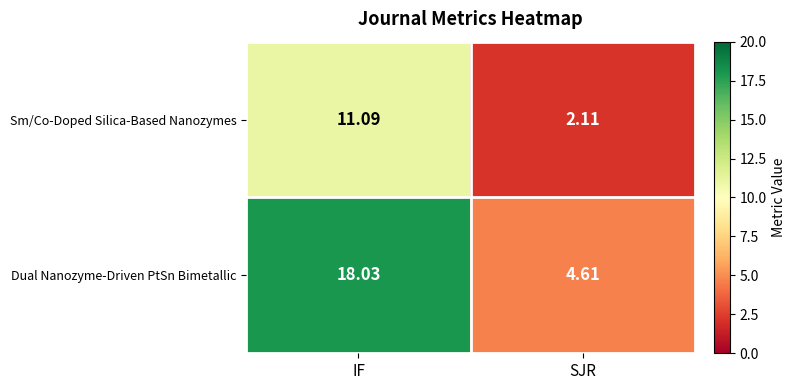

Which series changed the most between IF and SJR?

Dual Nanozyme-Driven PtSn Bimetallic